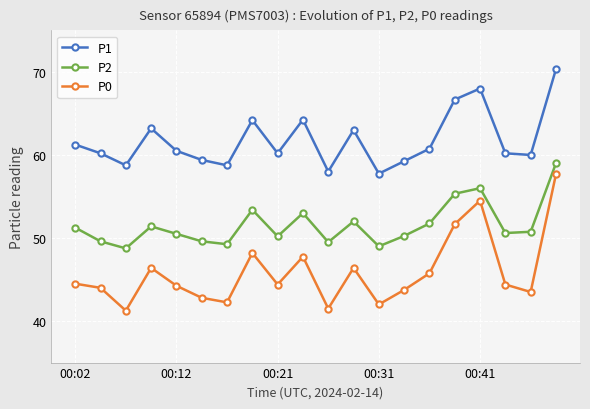

True or false: P0 and P2 cross at least once.

False